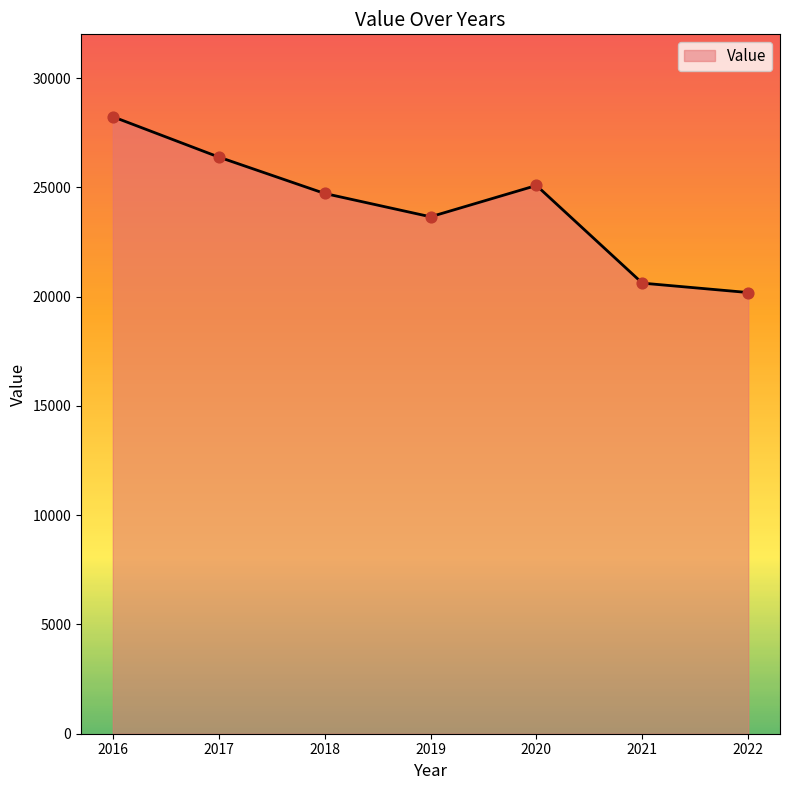

Approximately how many times larger is the value at 2017 compared to 2022?

1.3